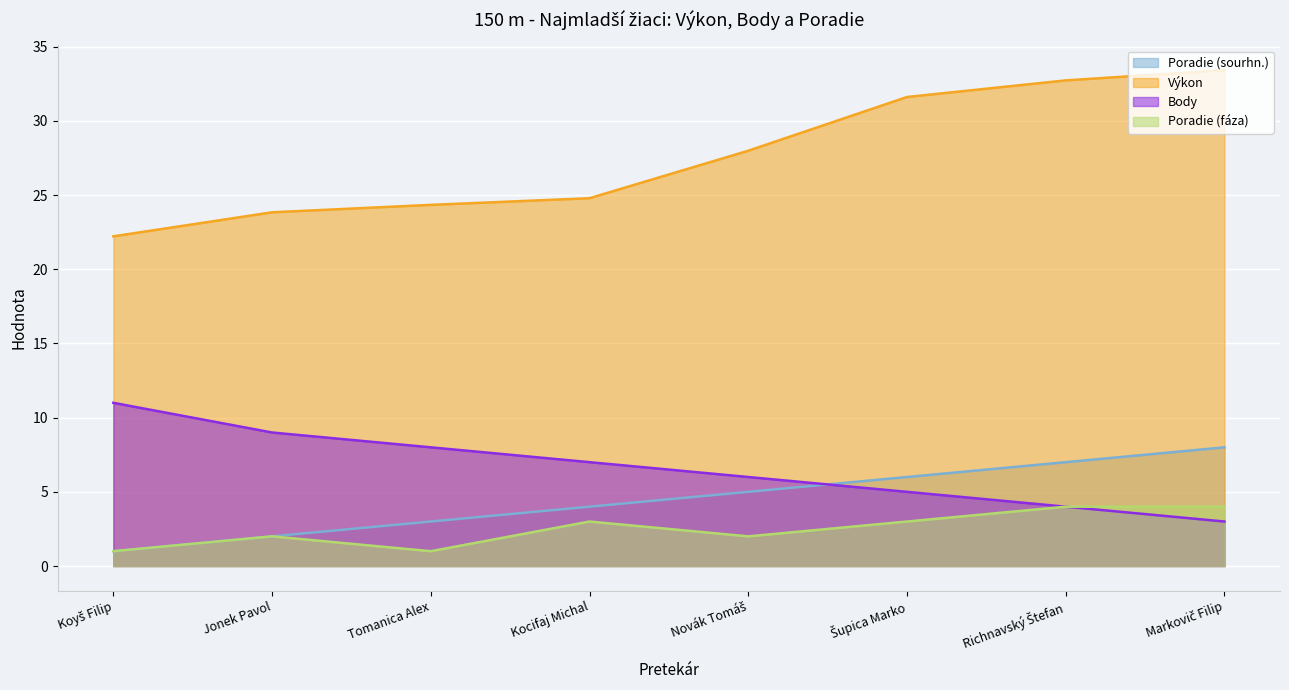

How many lines are shown in the chart?

4